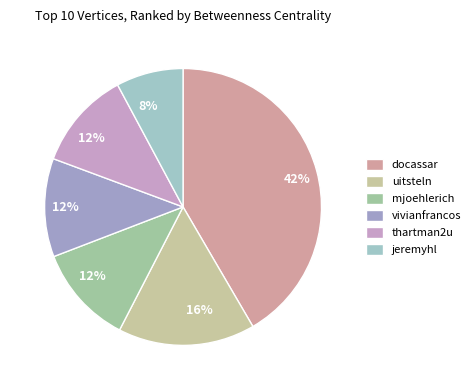

Rank the categories by value from highest to lowest.

docassar, uitsteln, mjoehlerich, vivianfrancos, thartman2u, jeremyhl